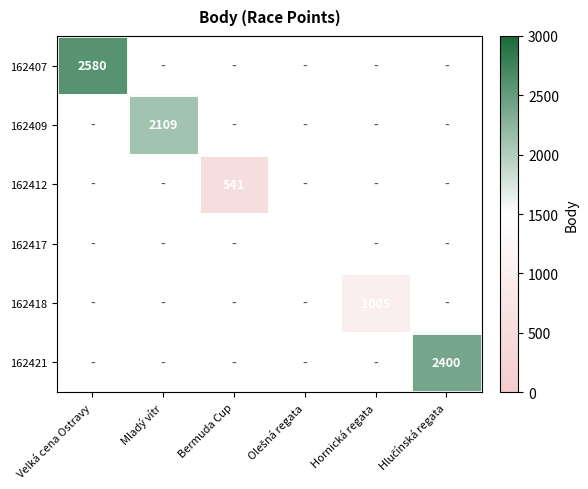

How many data points does each series have?

6